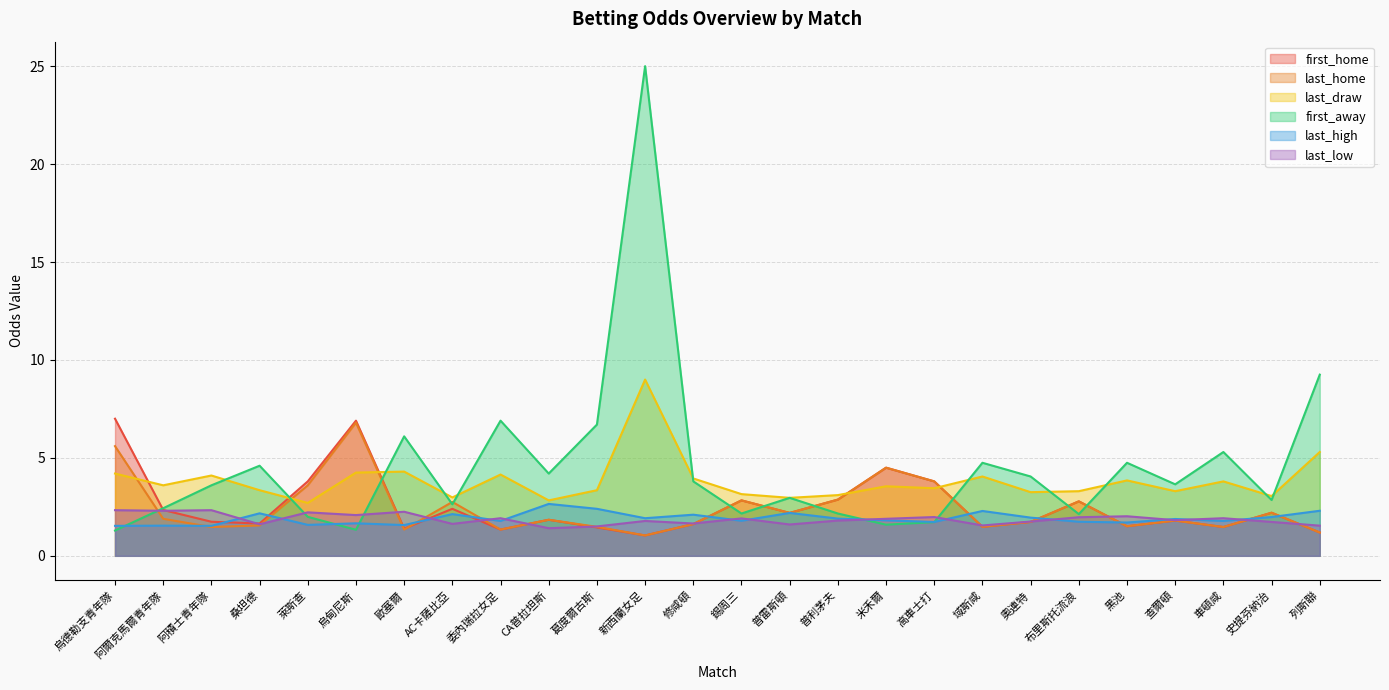

At which category does last_high reach its first local peak?

阿爾克馬爾青年隊